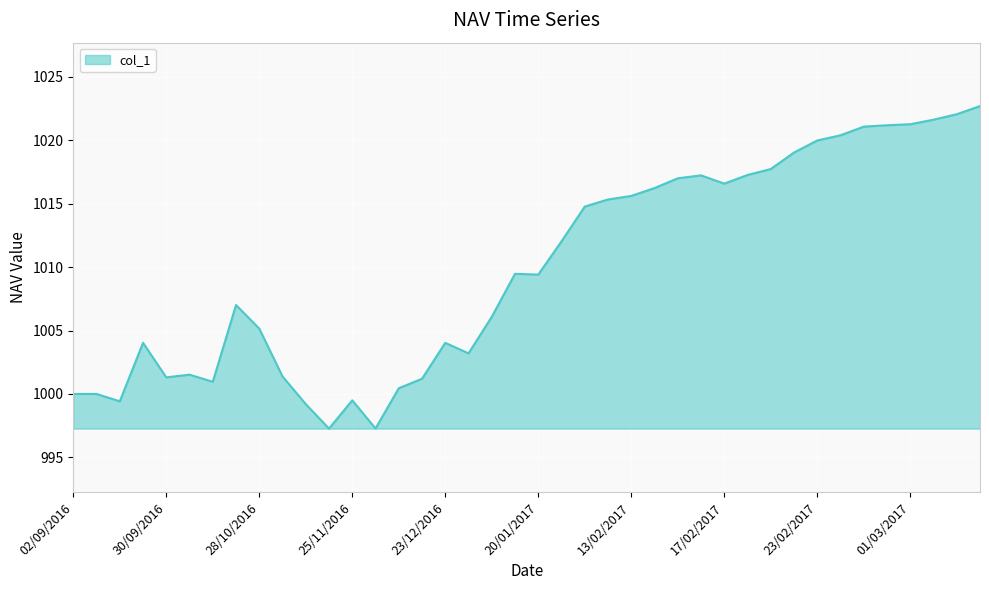

What is the maximum value shown in the chart?

1022.7